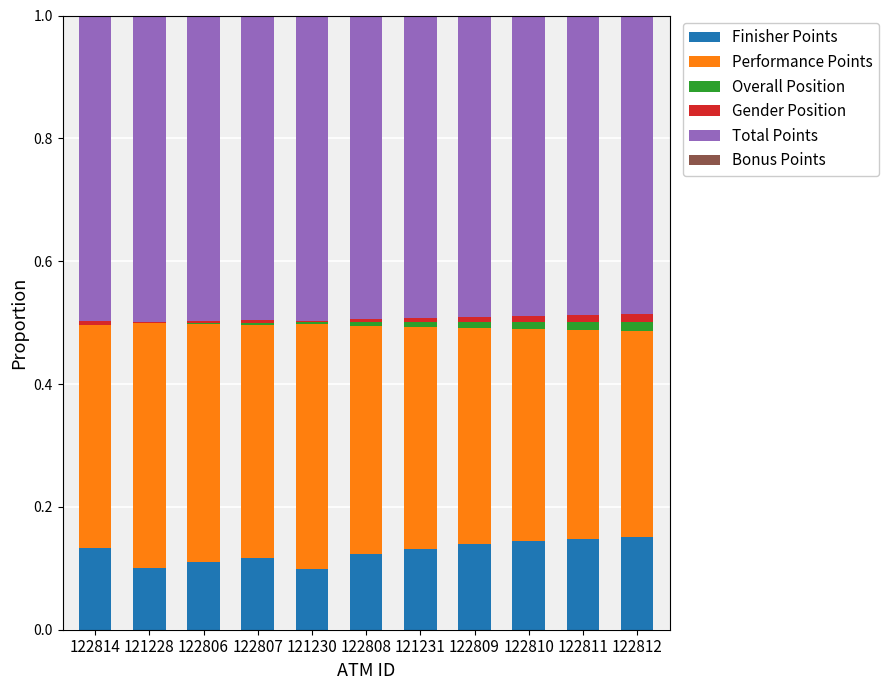

Is it true that Finisher Points equals 0.2 at 122810?

False